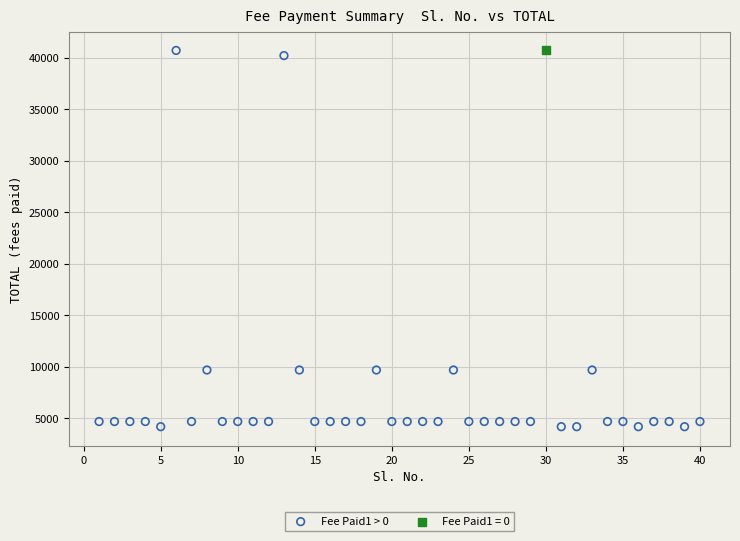

What are all the series names shown in the legend?

Fee Paid1 > 0, Fee Paid1 = 0